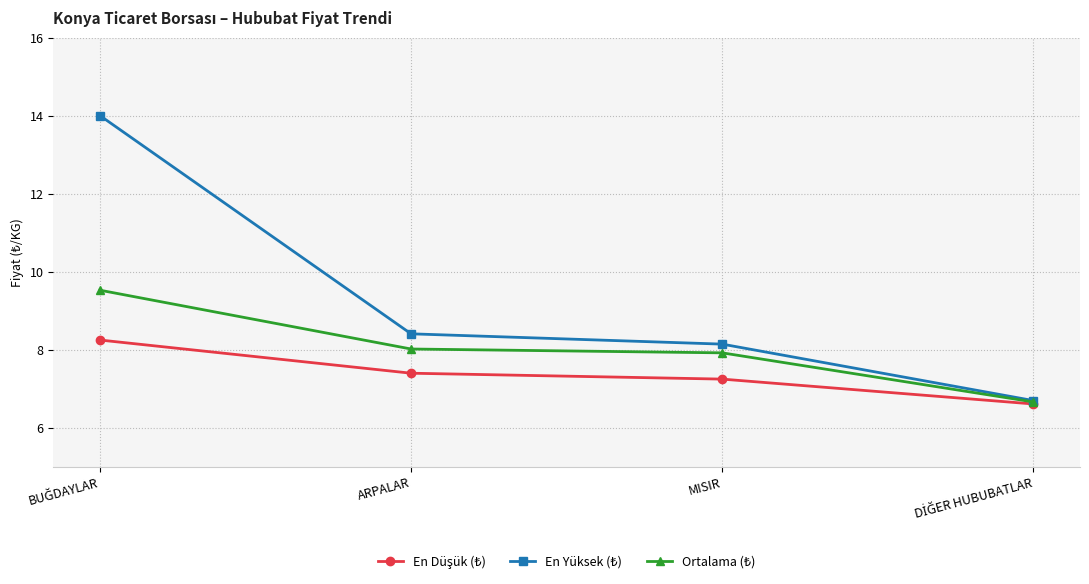

What is the maximum value shown in the chart?

14.0